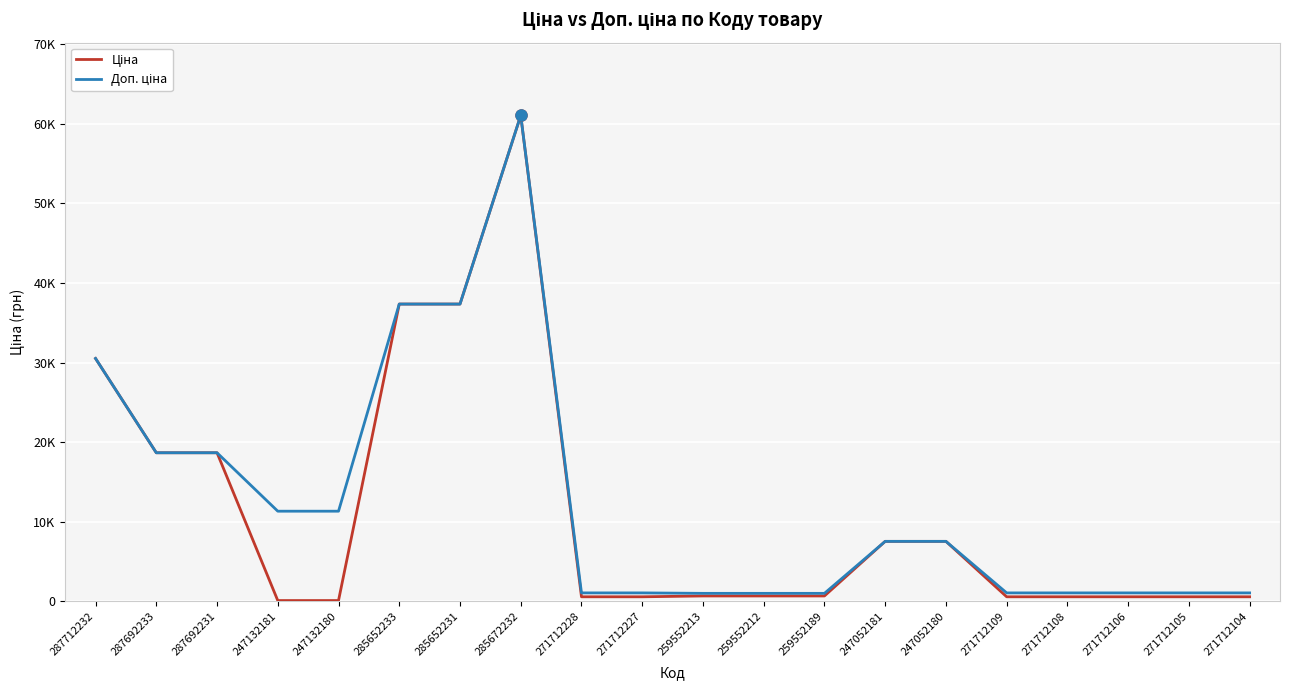

What is the sum of all Ціна values?

225053.6